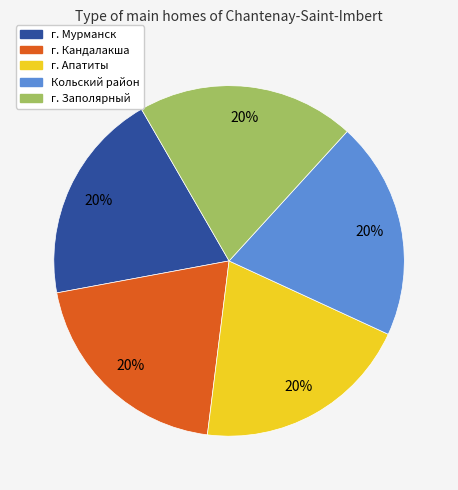

What is the ratio of the value at Кольский район to the value at г. Кандалакша?

1.0